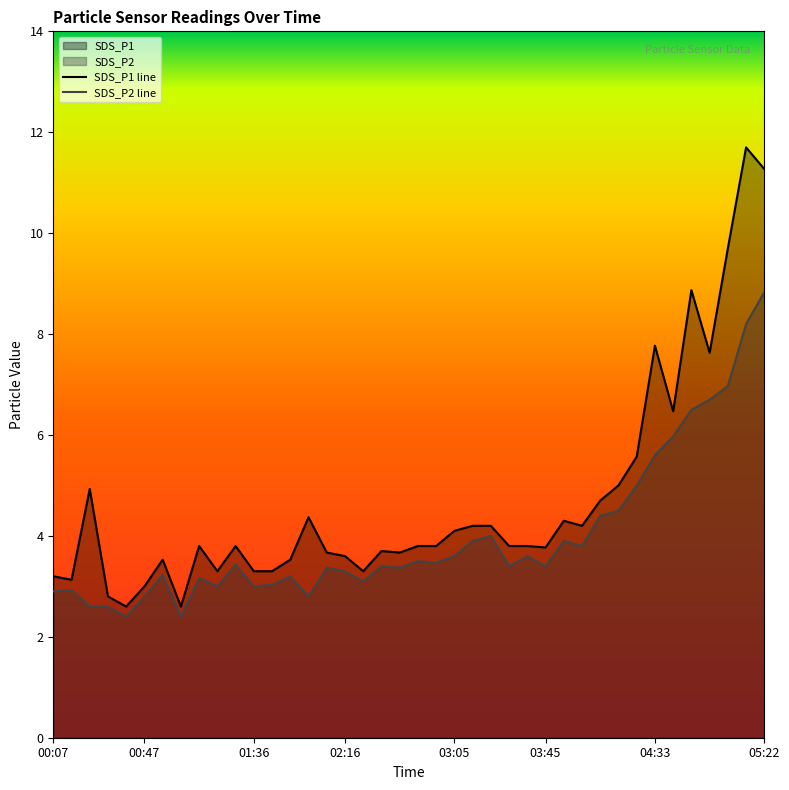

Which series has the largest range (max minus min)?

SDS_P1 line